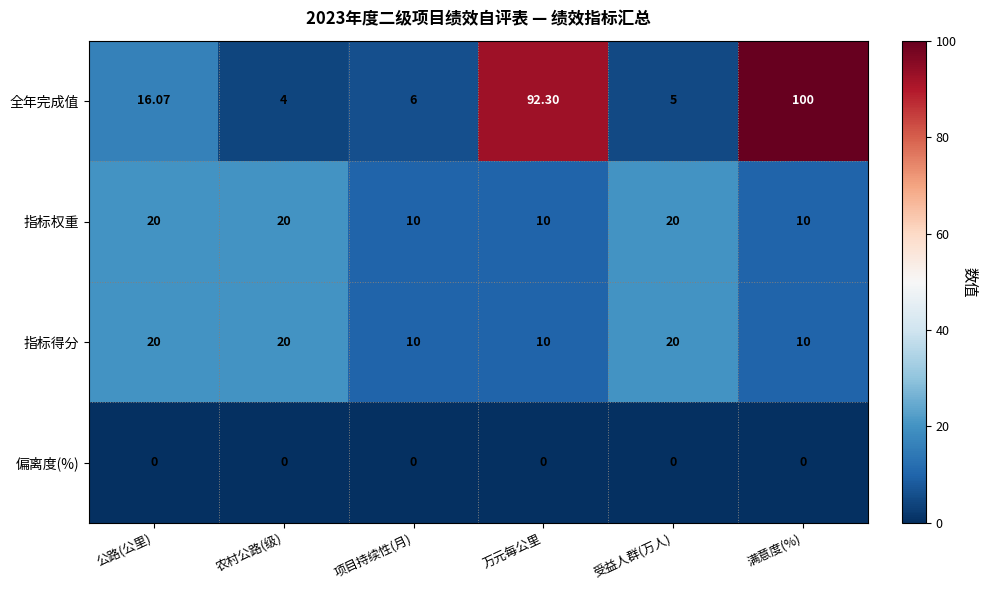

Which series has the largest total across all categories?

全年完成值